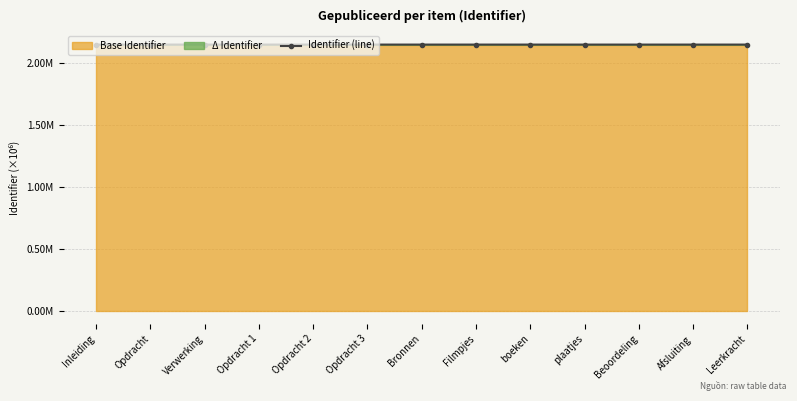

Is it true that the value at Opdracht 2 is 1.3?

False